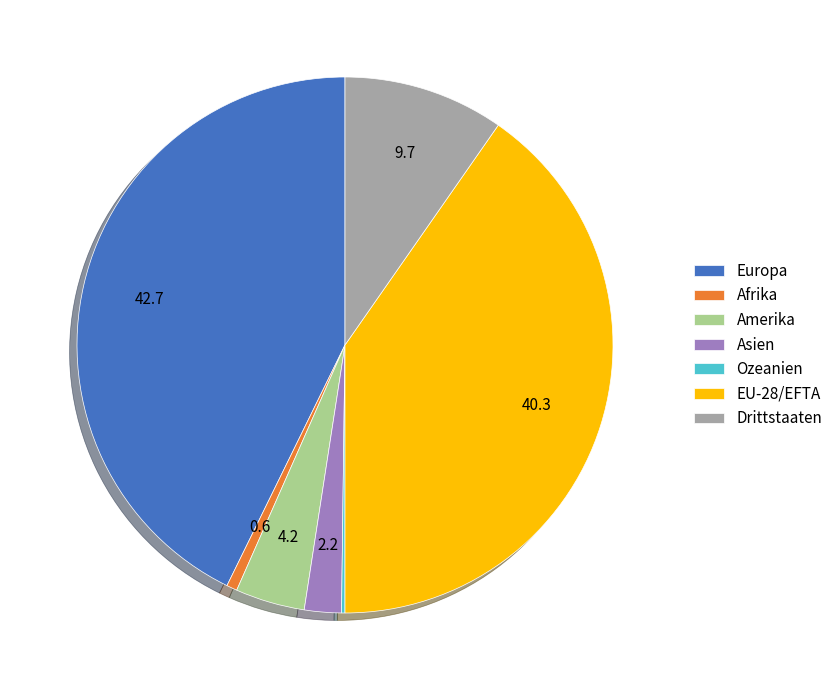

Which slice is the largest?

Europa